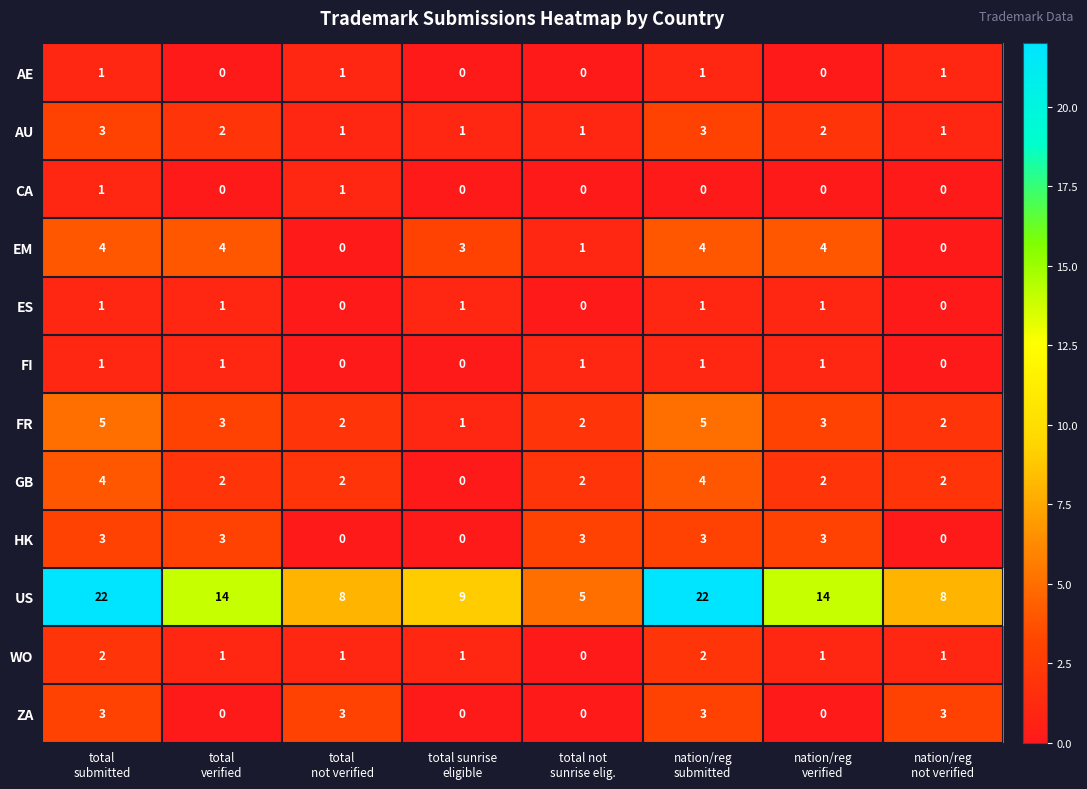

How many EM values are between 1 and 4?

6